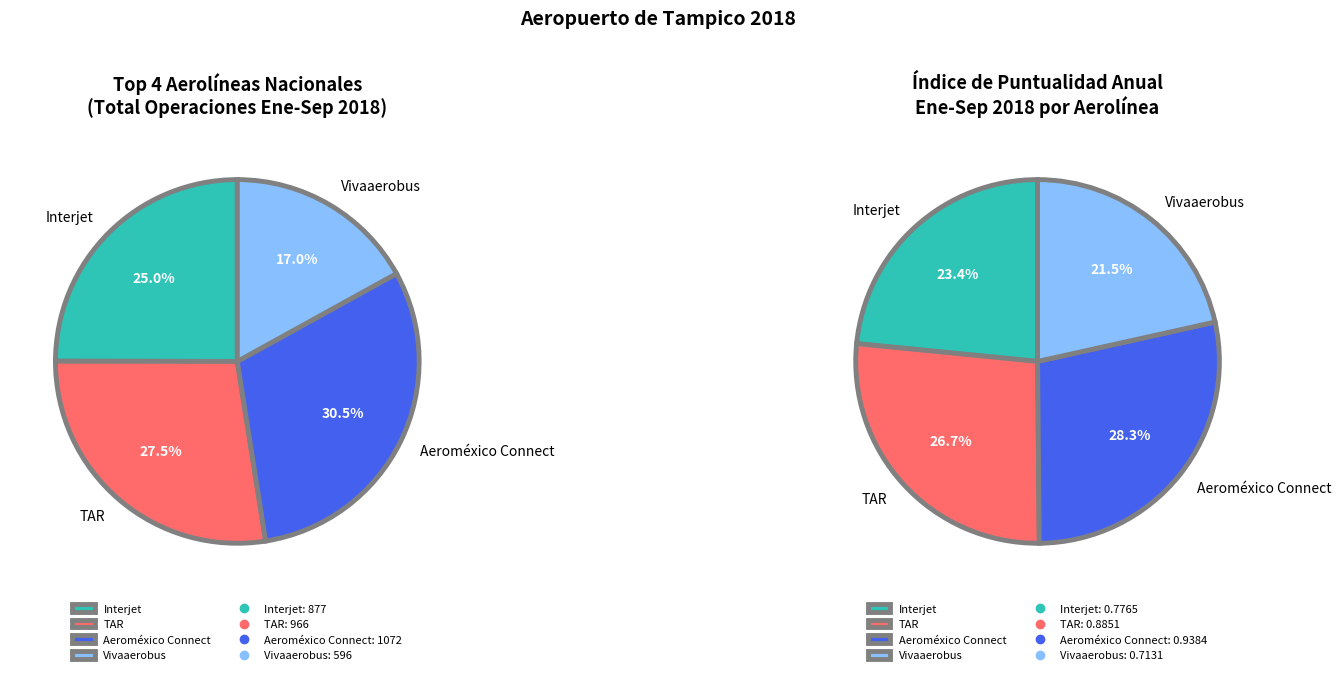

True or false: Aeroméxico Connect (Aerolitoral) accounts for 17% of the total.

False